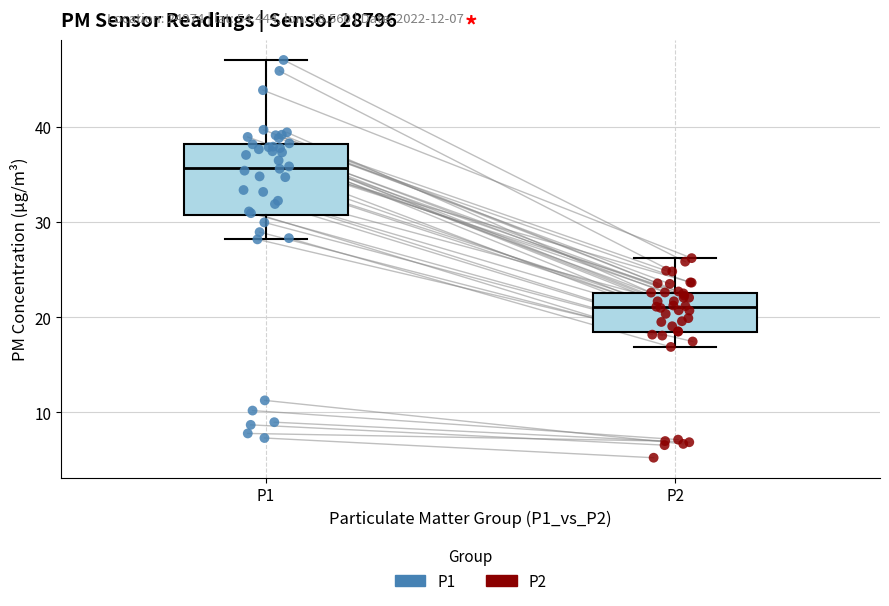

Reading left to right, transcribe this box plot: for each box, give where its median line is, the range the box spans, and where its two whiskers end, as read against the y-axis. The values are not printed on the chart, so give them approximately, as read against the axis.

P1: median 36, box 31 to 38, whiskers 28 to 47
P2: median 21, box 18 to 23, whiskers 17 to 26